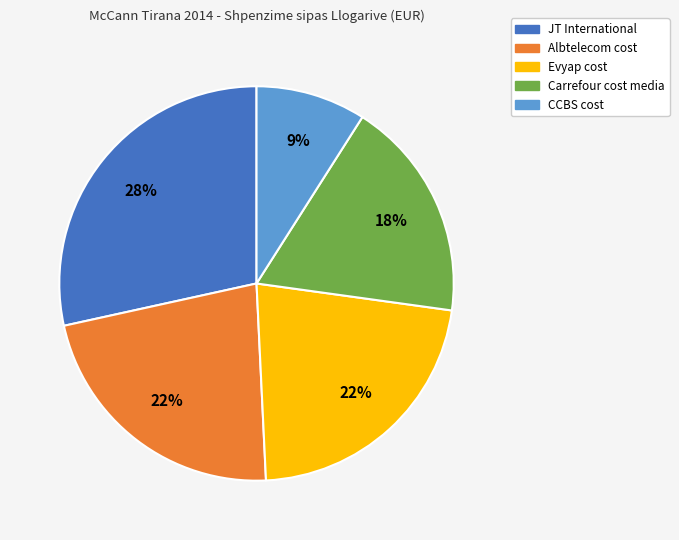

Does CCBS cost account for over 50% of the chart?

No